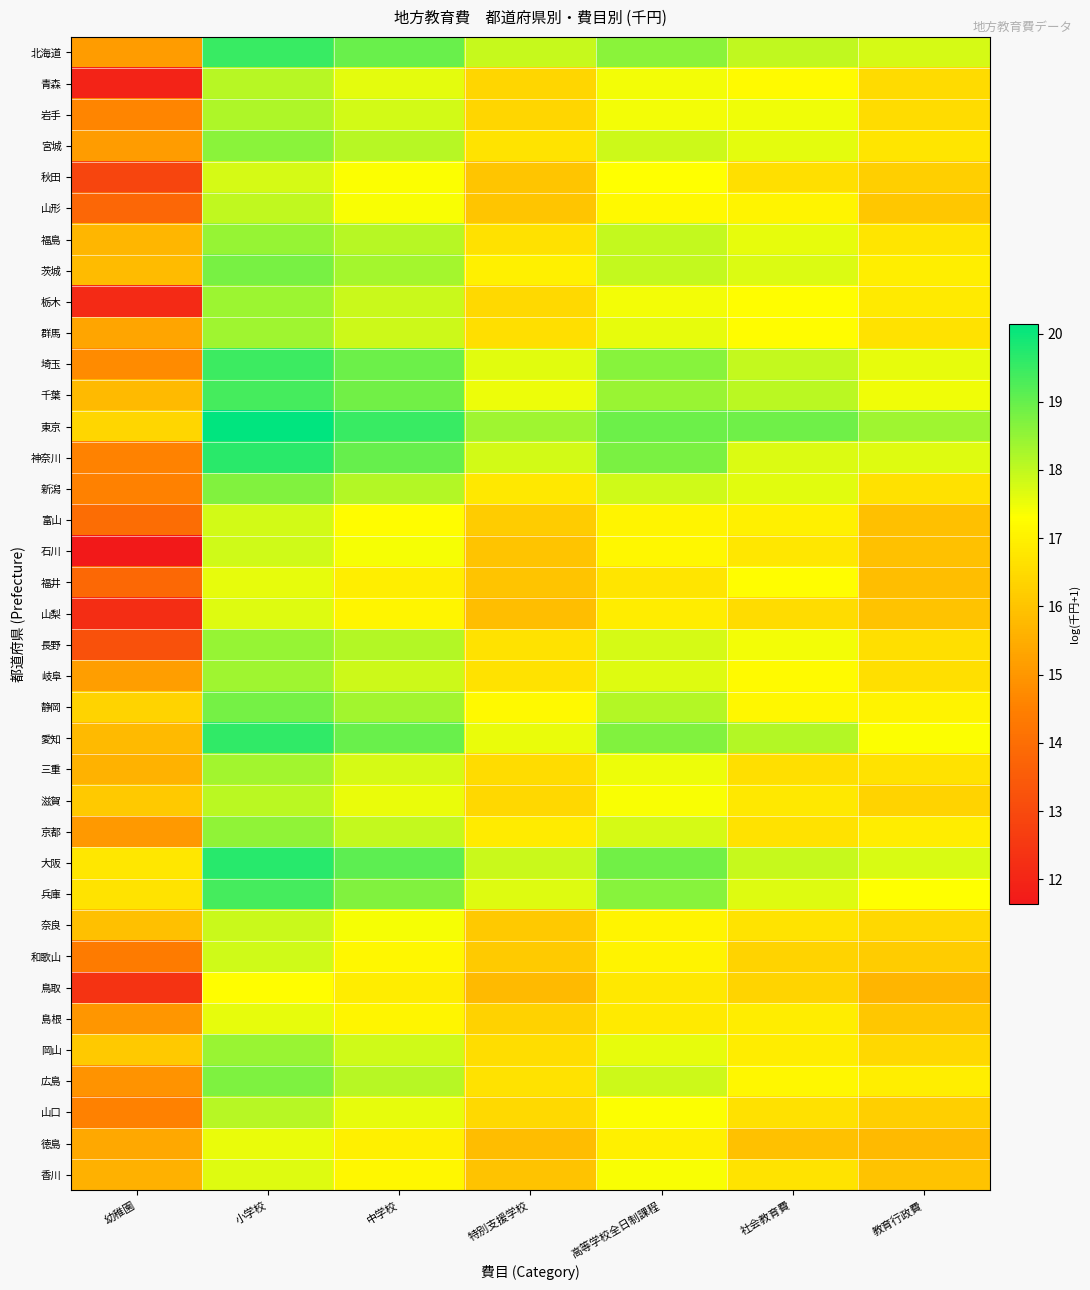

Reading right to left, what are all the values shown in this chart?

北海道: 教育行政費=17.8	社会教育費=18.0	高等学校全日制課程=18.6	特別支援学校=17.9	中学校=19.0	小学校=19.5	幼稚園=15.1
青森: 教育行政費=16.5	社会教育費=17.2	高等学校全日制課程=17.4	特別支援学校=16.4	中学校=17.6	小学校=18.1	幼稚園=11.9
岩手: 教育行政費=16.6	社会教育費=17.5	高等学校全日制課程=17.4	特別支援学校=16.4	中学校=17.8	小学校=18.2	幼稚園=14.6
宮城: 教育行政費=16.8	社会教育費=17.6	高等学校全日制課程=17.9	特別支援学校=16.7	中学校=18.1	小学校=18.6	幼稚園=15.1
秋田: 教育行政費=16.3	社会教育費=16.6	高等学校全日制課程=17.3	特別支援学校=16.1	中学校=17.4	小学校=17.8	幼稚園=12.9
山形: 教育行政費=16.1	社会教育費=17.1	高等学校全日制課程=17.2	特別支援学校=16.1	中学校=17.4	小学校=18.0	幼稚園=13.8
福島: 教育行政費=16.7	社会教育費=17.6	高等学校全日制課程=18.0	特別支援学校=16.6	中学校=18.1	小学校=18.5	幼稚園=15.7
茨城: 教育行政費=16.9	社会教育費=17.7	高等学校全日制課程=18.0	特別支援学校=17.0	中学校=18.3	小学校=18.8	幼稚園=15.8
栃木: 教育行政費=16.8	社会教育費=17.3	高等学校全日制課程=17.5	特別支援学校=16.5	中学校=17.9	小学校=18.4	幼稚園=12.1
群馬: 教育行政費=16.7	社会教育費=17.3	高等学校全日制課程=17.6	特別支援学校=16.6	中学校=17.9	小学校=18.4	幼稚園=15.3
埼玉: 教育行政費=17.6	社会教育費=18.0	高等学校全日制課程=18.6	特別支援学校=17.6	中学校=18.9	小学校=19.5	幼稚園=14.8
千葉: 教育行政費=17.5	社会教育費=18.1	高等学校全日制課程=18.4	特別支援学校=17.5	中学校=18.9	小学校=19.4	幼稚園=15.8
東京: 教育行政費=18.4	社会教育費=18.9	高等学校全日制課程=18.9	特別支援学校=18.4	中学校=19.5	小学校=20.1	幼稚園=16.4
神奈川: 教育行政費=17.7	社会教育費=17.7	高等学校全日制課程=18.8	特別支援学校=17.8	中学校=19.0	小学校=19.7	幼稚園=14.6
新潟: 教育行政費=16.7	社会教育費=17.7	高等学校全日制課程=17.8	特別支援学校=16.8	中学校=18.1	小学校=18.7	幼稚園=14.5
富山: 教育行政費=15.9	社会教育費=17.0	高等学校全日制課程=17.1	特別支援学校=16.2	中学校=17.2	小学校=17.8	幼稚園=14.0
石川: 教育行政費=16.0	社会教育費=16.8	高等学校全日制課程=17.1	特別支援学校=16.0	中学校=17.4	小学校=17.8	幼稚園=11.6
福井: 教育行政費=15.9	社会教育費=17.3	高等学校全日制課程=16.7	特別支援学校=16.0	中学校=16.9	小学校=17.6	幼稚園=13.9
山梨: 教育行政費=16.0	社会教育費=16.5	高等学校全日制課程=16.9	特別支援学校=15.9	中学校=17.1	小学校=17.7	幼稚園=12.2
長野: 教育行政費=16.6	社会教育費=17.4	高等学校全日制課程=17.8	特別支援学校=16.7	中学校=18.1	小学校=18.5	幼稚園=13.2
岐阜: 教育行政費=16.6	社会教育費=17.2	高等学校全日制課程=17.7	特別支援学校=16.7	中学校=17.9	小学校=18.4	幼稚園=15.2
静岡: 教育行政費=17.0	社会教育費=17.1	高等学校全日制課程=18.1	特別支援学校=17.2	中学校=18.3	小学校=18.8	幼稚園=16.3
愛知: 教育行政費=17.3	社会教育費=18.1	高等学校全日制課程=18.7	特別支援学校=17.5	中学校=19.0	小学校=19.6	幼稚園=15.8
三重: 教育行政費=16.7	社会教育費=16.6	高等学校全日制課程=17.5	特別支援学校=16.5	中学校=17.8	小学校=18.3	幼稚園=15.6
滋賀: 教育行政費=16.3	社会教育費=16.8	高等学校全日制課程=17.4	特別支援学校=16.4	中学校=17.5	小学校=18.1	幼稚園=16.1
京都: 教育行政費=16.9	社会教育費=16.7	高等学校全日制課程=17.8	特別支援学校=16.9	中学校=18.0	小学校=18.5	幼稚園=15.0
大阪: 教育行政費=17.7	社会教育費=17.9	高等学校全日制課程=18.9	特別支援学校=17.9	中学校=19.1	小学校=19.7	幼稚園=16.8
兵庫: 教育行政費=17.3	社会教育費=17.7	高等学校全日制課程=18.6	特別支援学校=17.7	中学校=18.7	小学校=19.4	幼稚園=16.7
奈良: 教育行政費=16.4	社会教育費=16.7	高等学校全日制課程=17.1	特別支援学校=16.1	中学校=17.4	小学校=17.9	幼稚園=15.9
和歌山: 教育行政費=16.2	社会教育費=16.3	高等学校全日制課程=17.0	特別支援学校=16.1	中学校=17.1	小学校=17.8	幼稚園=14.4
鳥取: 教育行政費=15.7	社会教育費=16.4	高等学校全日制課程=16.8	特別支援学校=15.8	中学校=16.9	小学校=17.3	幼稚園=12.4
島根: 教育行政費=16.1	社会教育費=16.9	高等学校全日制課程=16.8	特別支援学校=16.3	中学校=17.1	小学校=17.6	幼稚園=15.0
岡山: 教育行政費=16.4	社会教育費=16.9	高等学校全日制課程=17.6	特別支援学校=16.6	中学校=17.8	小学校=18.4	幼稚園=16.1
広島: 教育行政費=17.0	社会教育費=17.1	高等学校全日制課程=17.9	特別支援学校=16.7	中学校=18.1	小学校=18.7	幼稚園=14.9
山口: 教育行政費=16.2	社会教育費=16.6	高等学校全日制課程=17.3	特別支援学校=16.5	中学校=17.6	小学校=18.1	幼稚園=14.5
徳島: 教育行政費=15.8	社会教育費=15.9	高等学校全日制課程=17.0	特別支援学校=15.8	中学校=17.0	小学校=17.5	幼稚園=15.4
香川: 教育行政費=16.0	社会教育費=16.7	高等学校全日制課程=17.4	特別支援学校=16.0	中学校=17.1	小学校=17.7	幼稚園=15.6